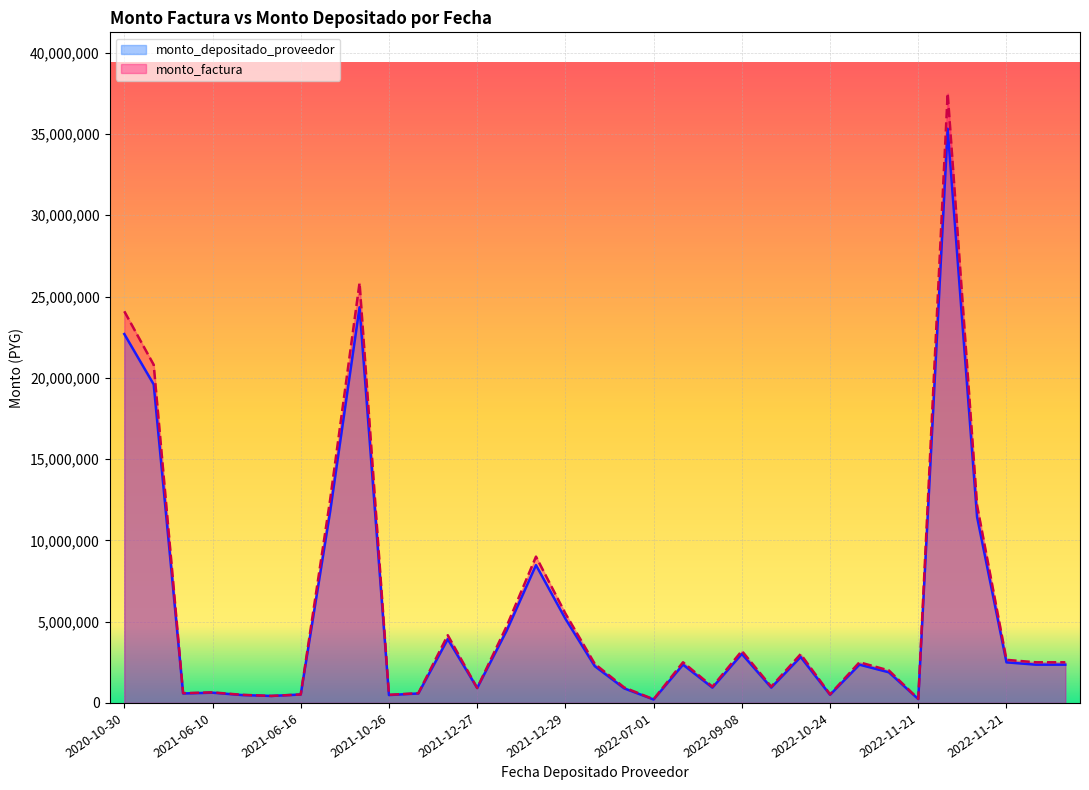

Between 2022-11-21 and 2021-06-10, which is larger?

2022-11-21